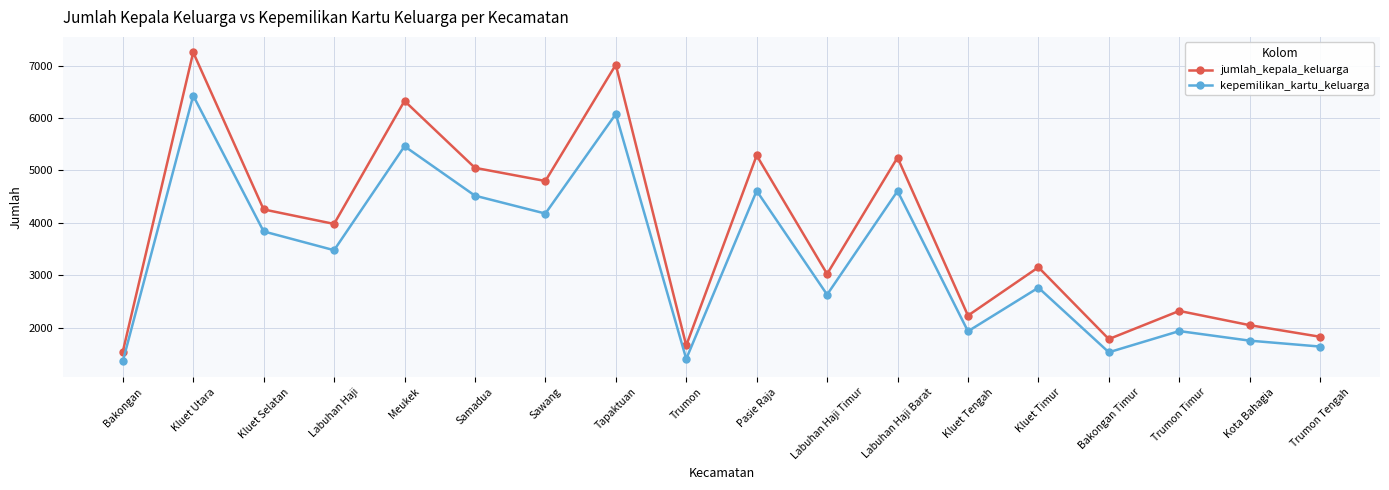

What is the minimum value for kepemilikan_kartu_keluarga?

1351